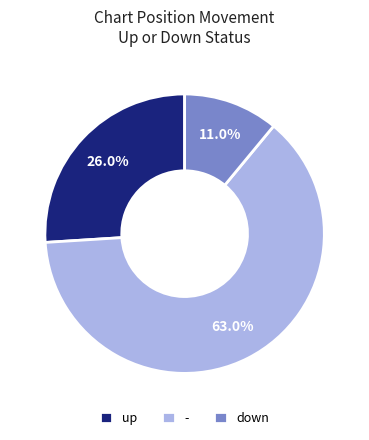

To the nearest percent, what is the average slice percentage?

33%